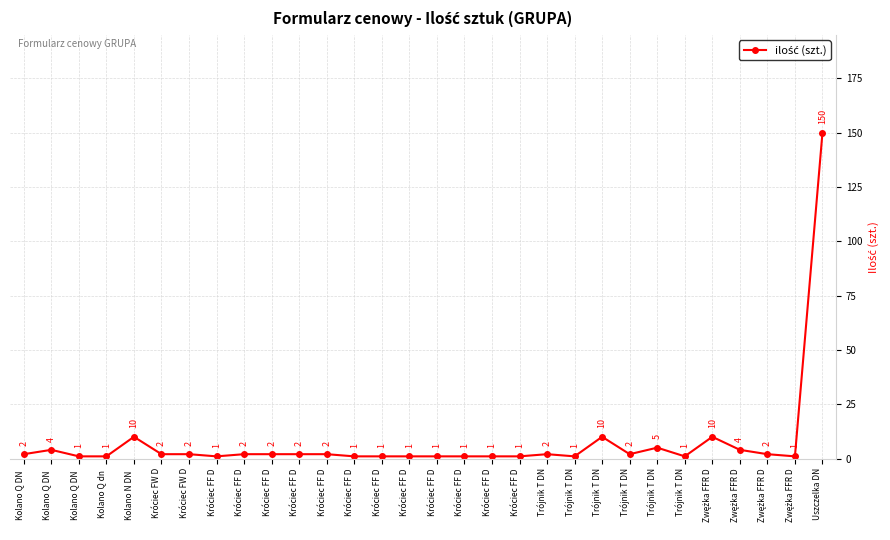

The value at Zwężka FFR D is 3. True or false?

False